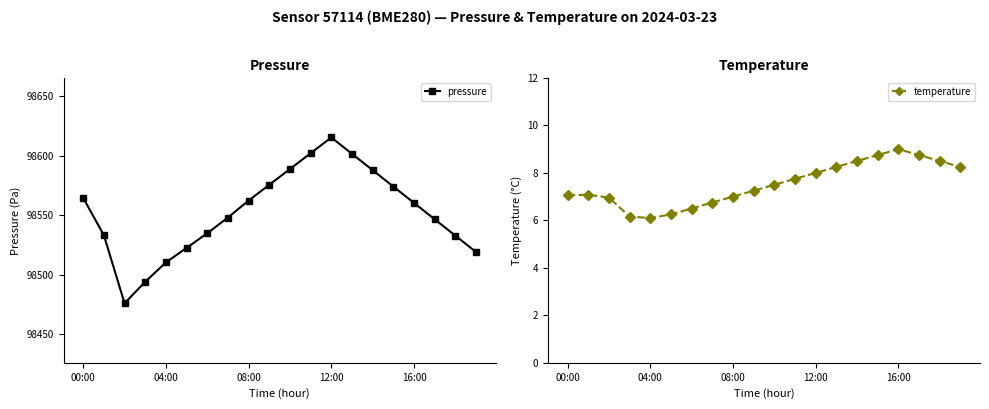

What is the difference between the second highest and minimum values in the temperature series?

2.7